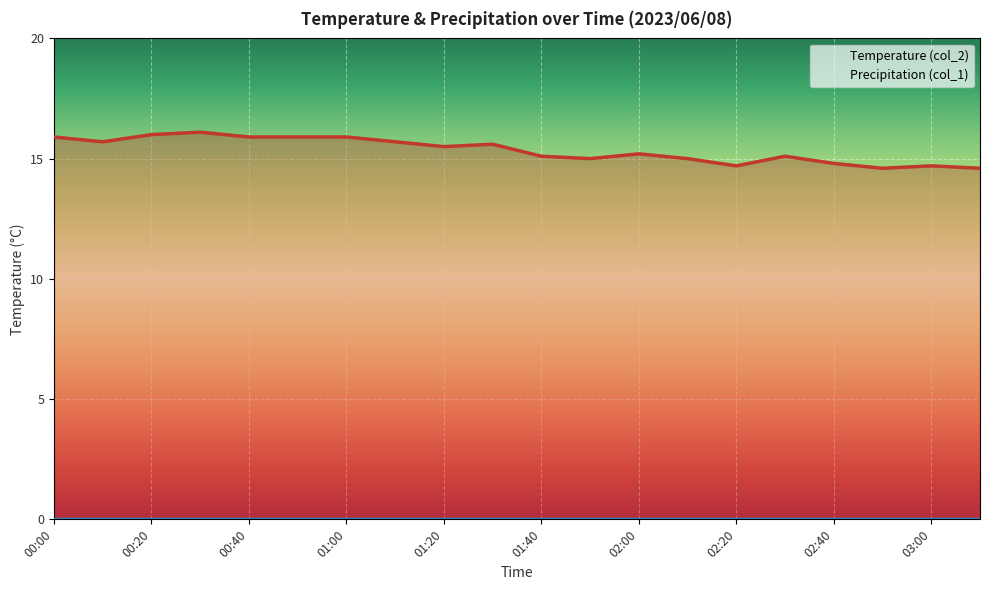

What is the greatest value displayed?

16.1